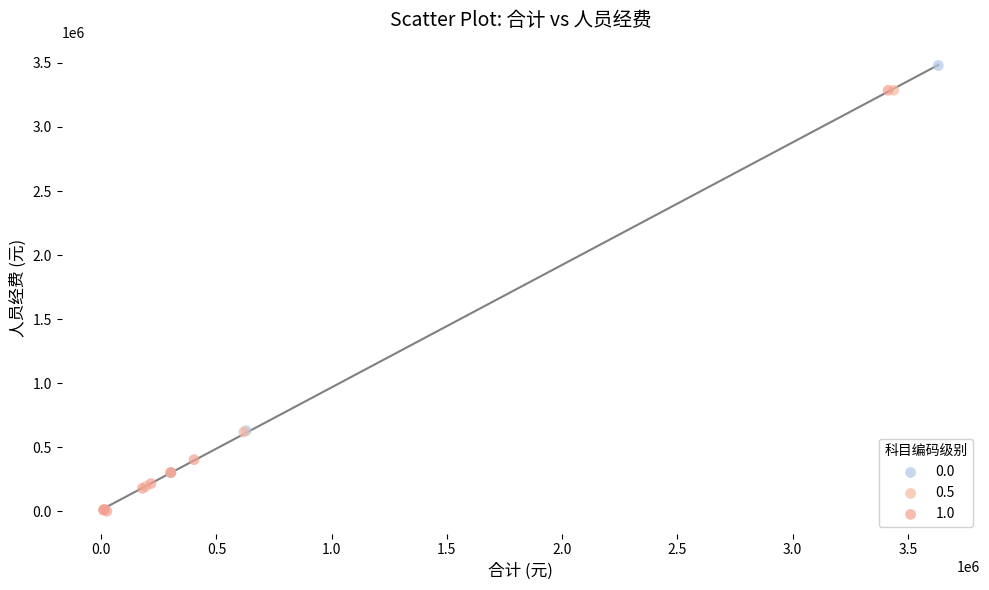

What are all the series names shown in the legend?

0.0, 0.5, 1.0